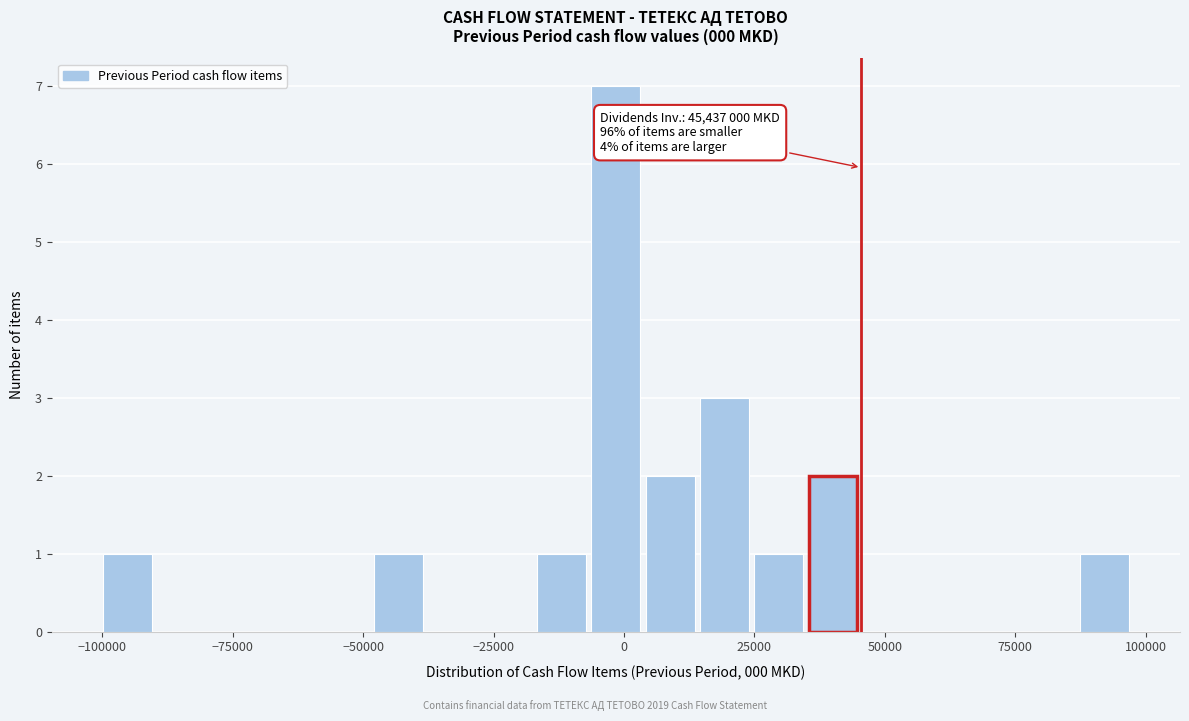

Around what value on the x-axis is the tallest bar? Give the approximate position of its centre, as read against the axis.

0